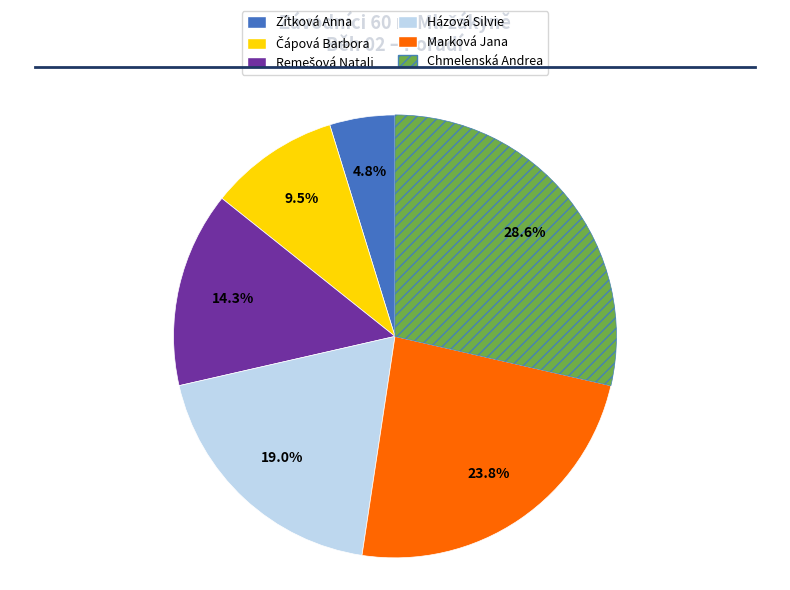

How many segments does this pie chart have?

6